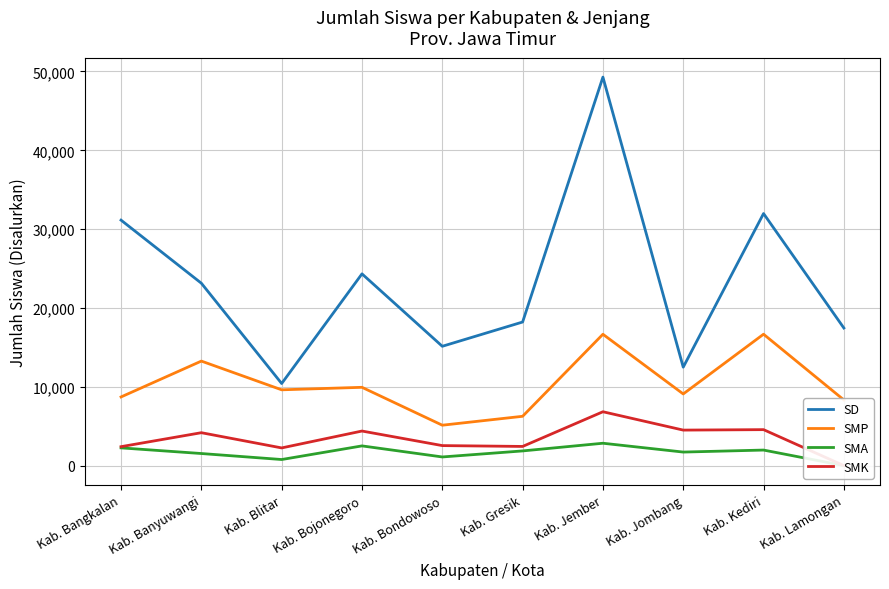

How many values in SMA are above zero?

9